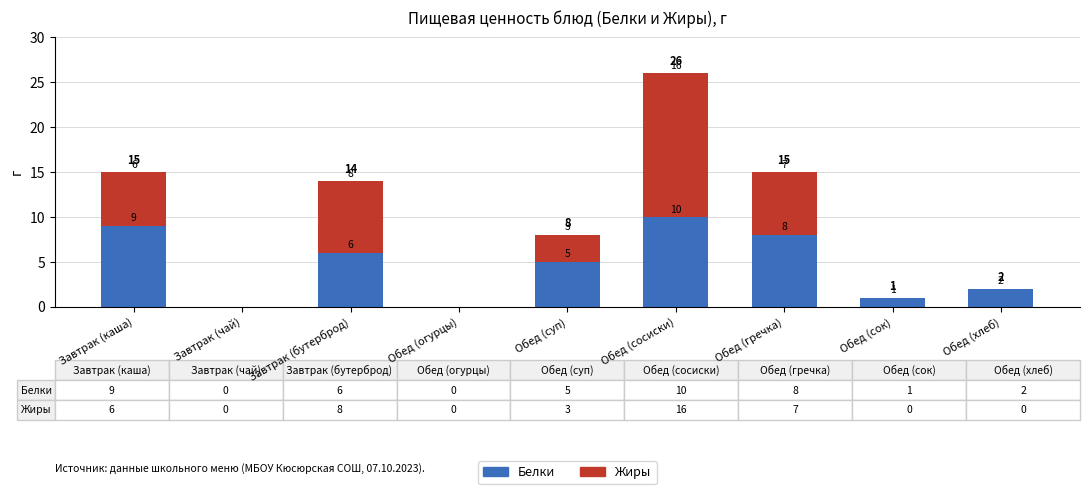

Reading left to right, what are the values for Белки?

Завтрак (каша)=9	Завтрак (чай)=0	Завтрак (бутерброд)=6	Обед (огурцы)=0	Обед (суп)=5	Обед (сосиски)=10	Обед (гречка)=8	Обед (сок)=1	Обед (хлеб)=2